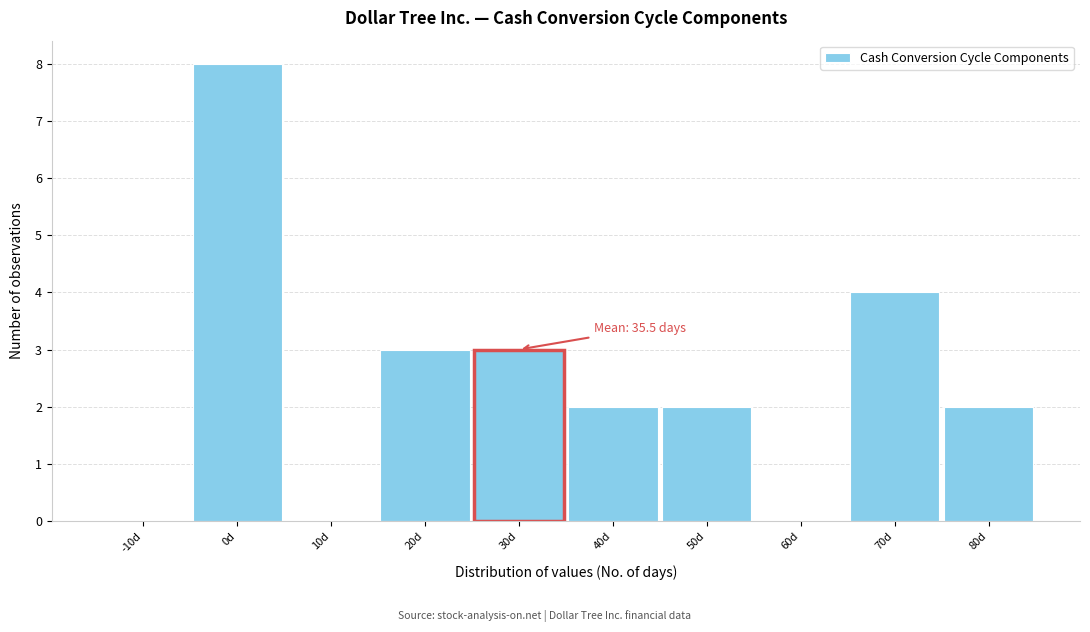

Reading left to right, list all the values displayed in this chart.

-10d=0	0d=8	10d=0	20d=3	30d=3	40d=2	50d=2	60d=0	70d=4	80d=2